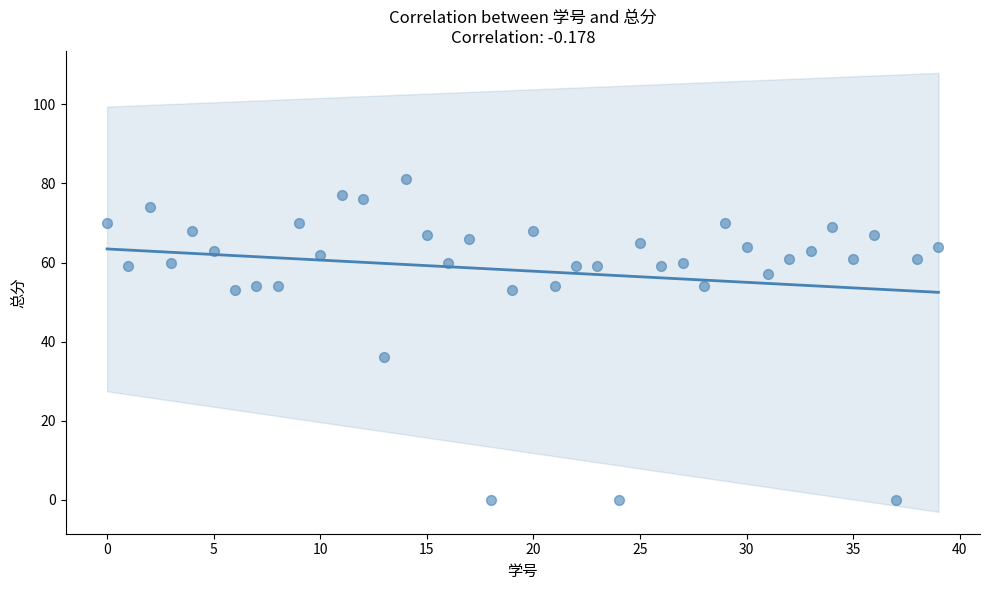

What Y value in the scatter plot is closest to 40?

36